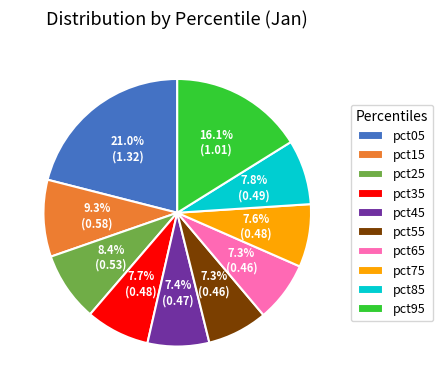

Which slice is the largest?

pct05